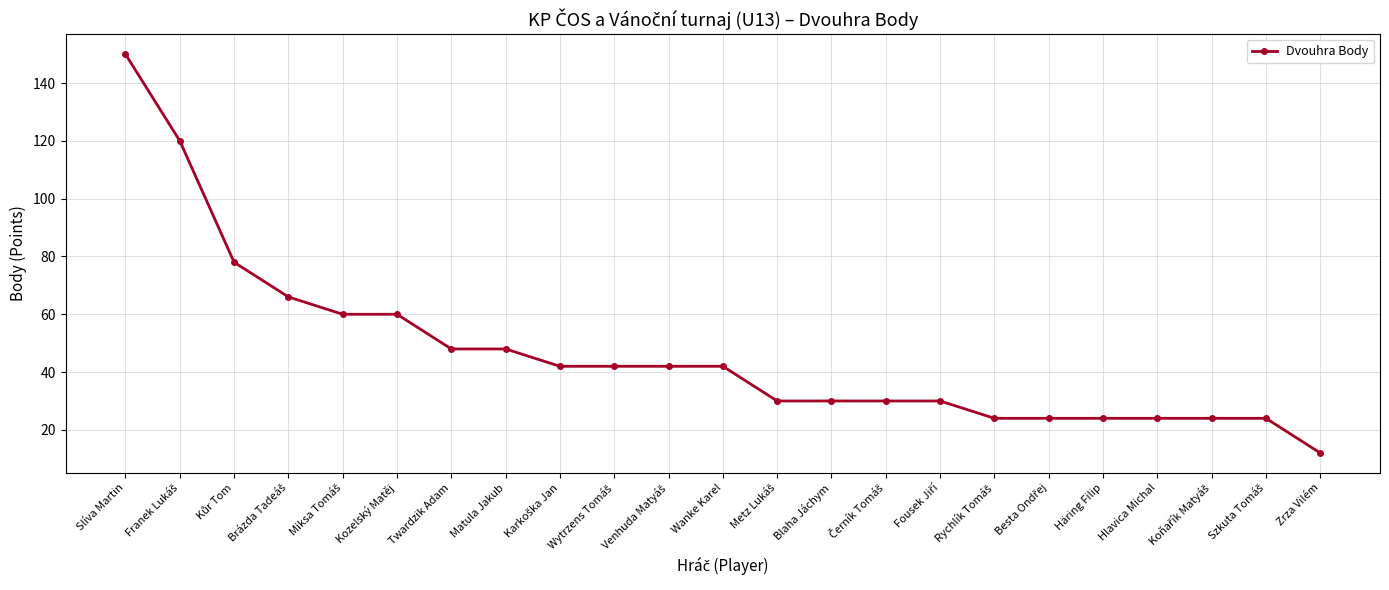

How many data points are less than 42?

11